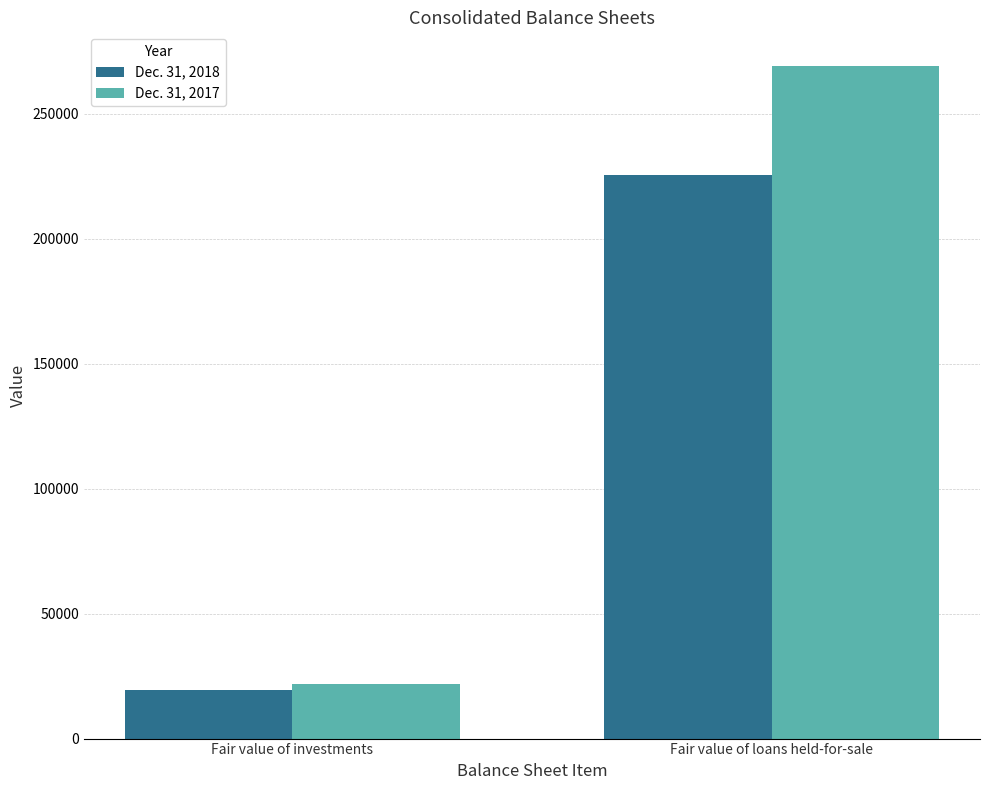

Count the Dec. 31, 2018 values in the range 19410 to 225342.

2